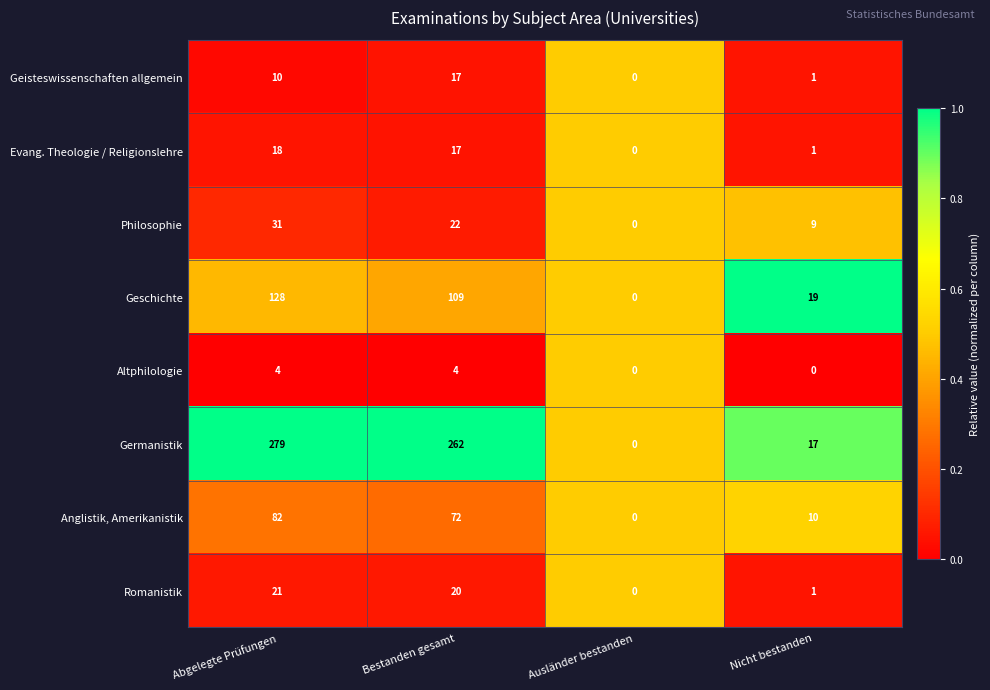

True or false: Anglistik, Amerikanistik has a value of -44 at Ausländer bestanden.

False